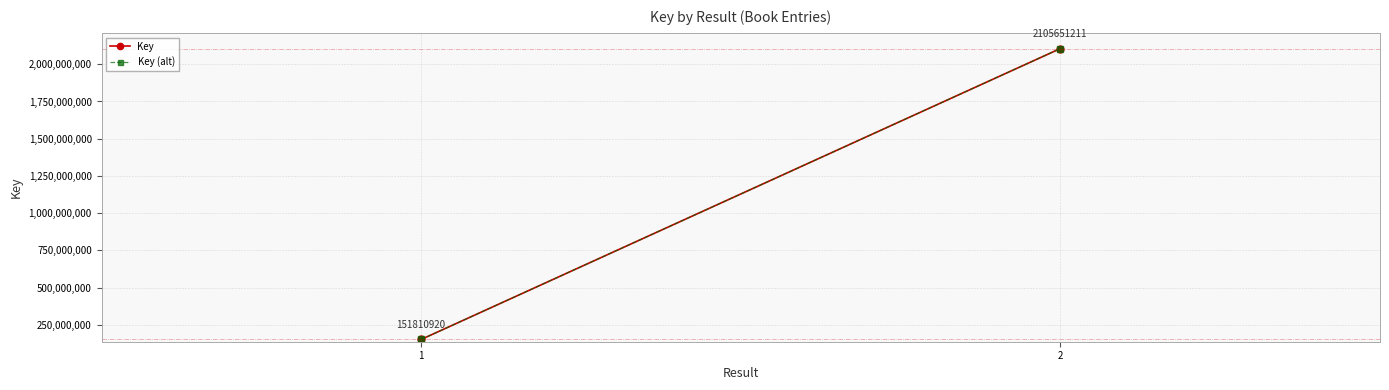

What is the approximate value of Key at 1?

151810920